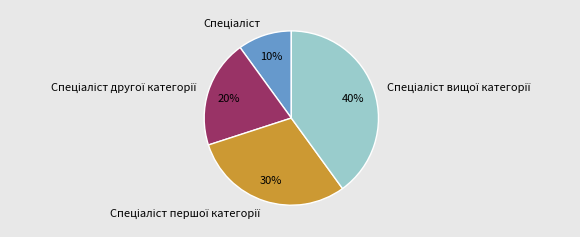

To the nearest percent, what is the difference between the largest and smallest slice percentages?

30%